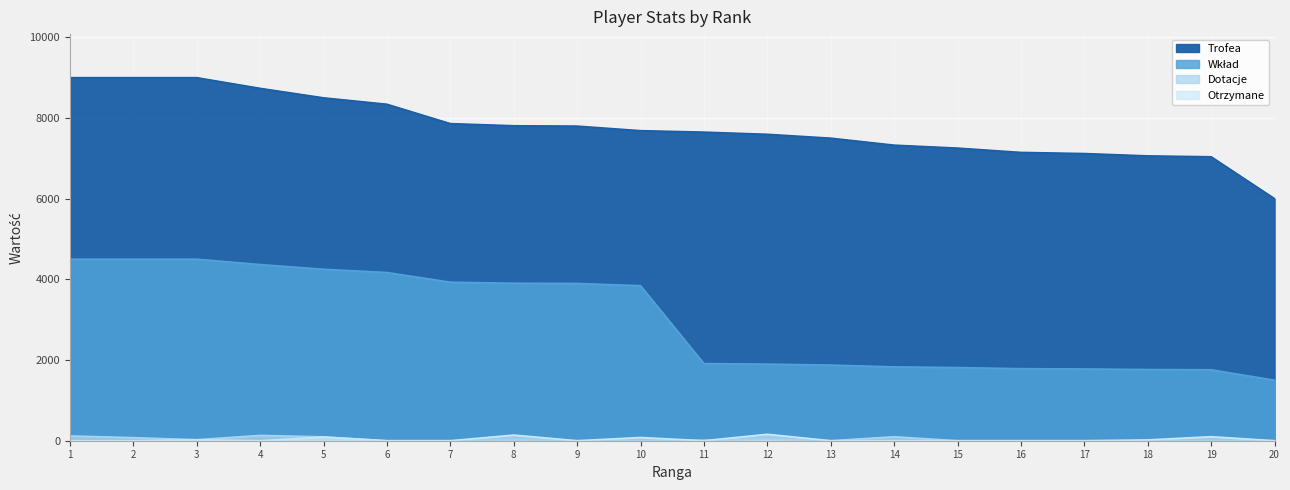

Which series has the widest spread of values?

Trofea